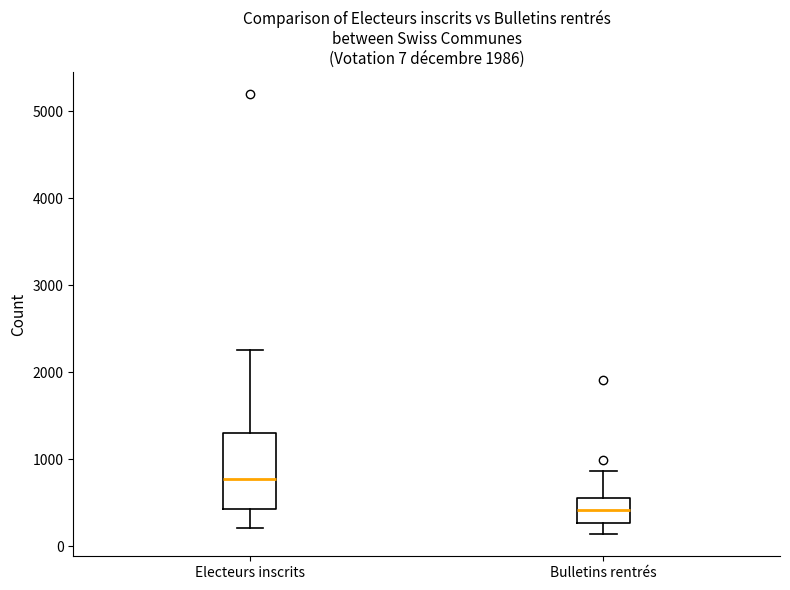

Which box's median line is the lowest?

Bulletins rentrés